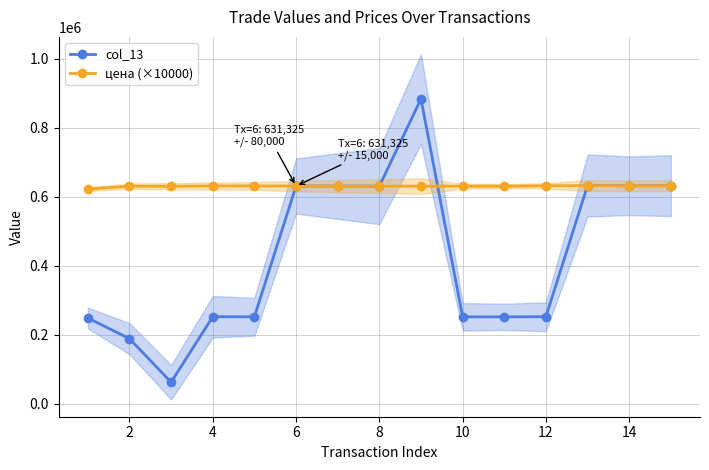

True or false: col_13 has more than 1 points higher than both neighbors.

True